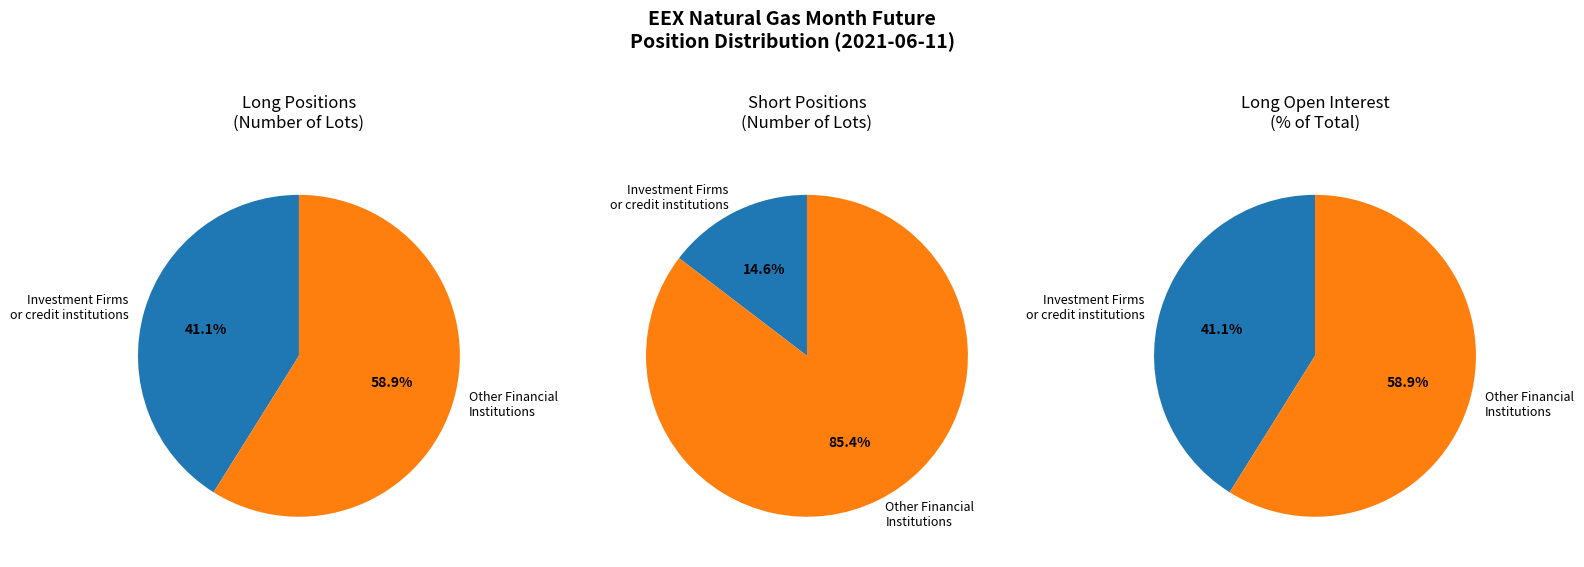

To the nearest percent, what percentage of the pie is Other Financial Institutions?

59%